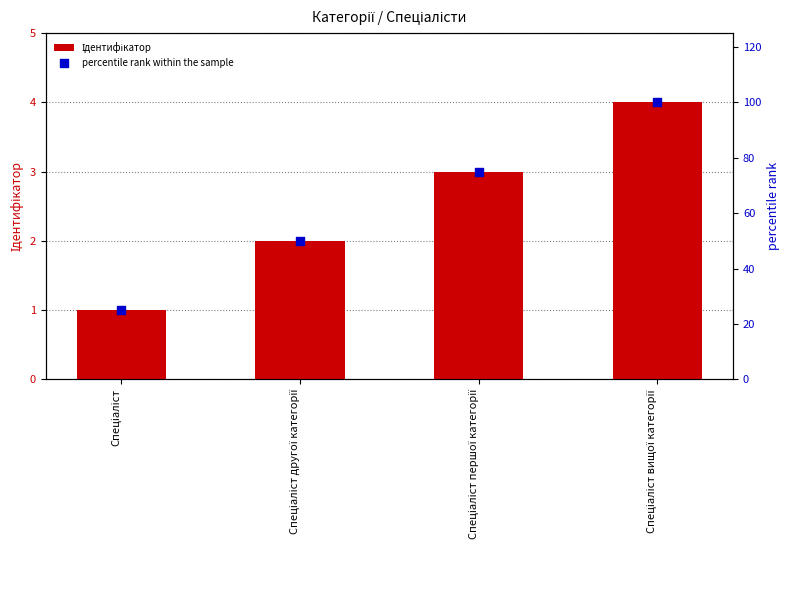

What are all the series names shown in the legend?

Ідентифікатор, percentile rank within the sample